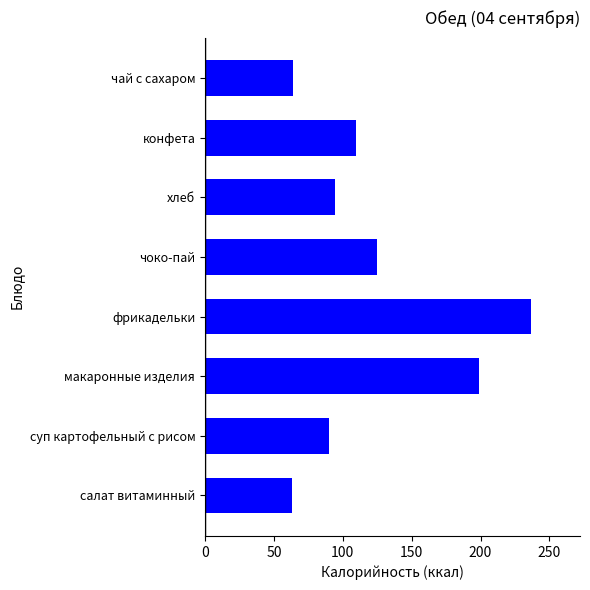

True or false: the data shows 161.1 at конфета.

False